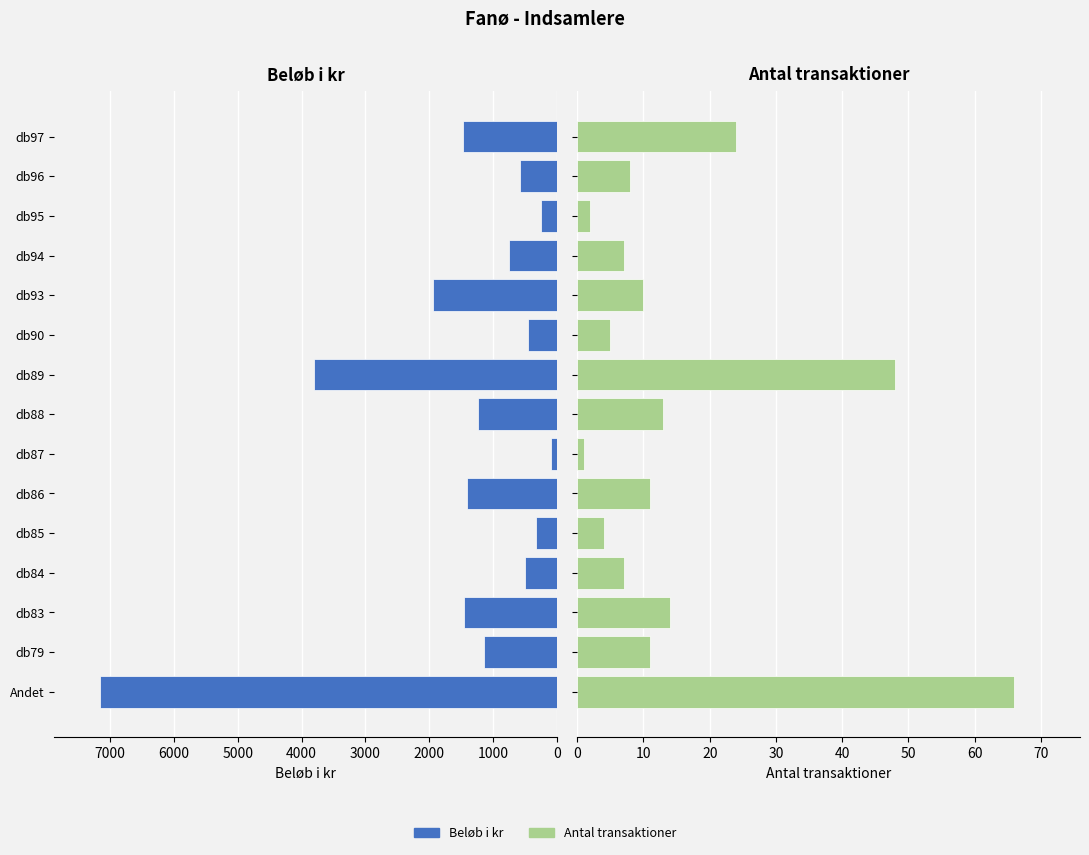

Is it true that Antal transaktioner equals 12 at db94?

False